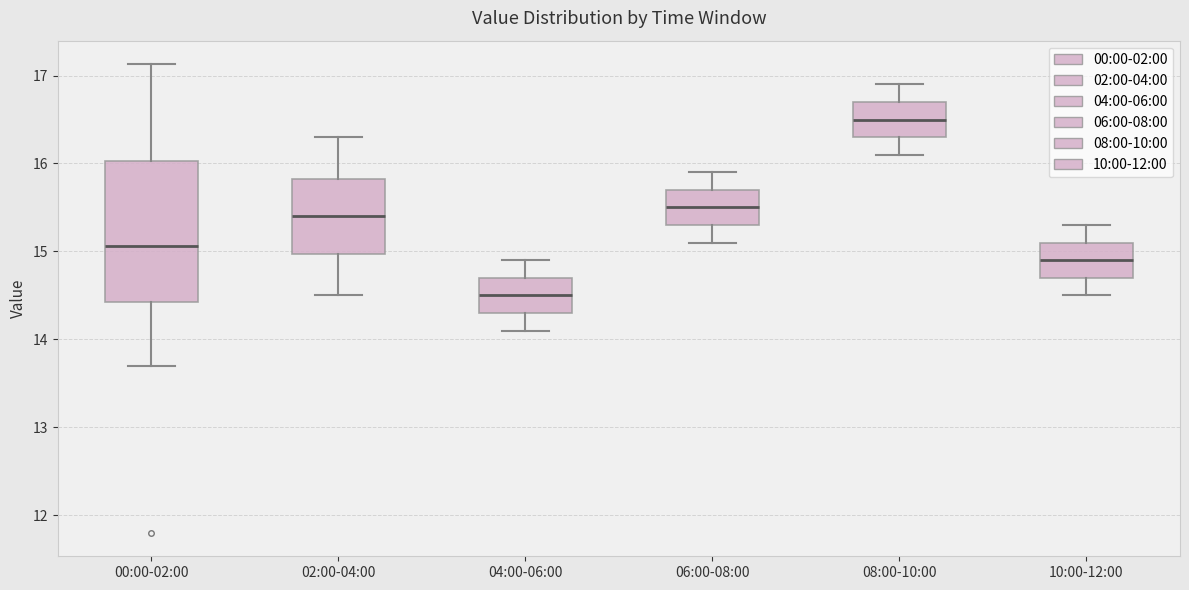

Reading left to right, read every box against the y-axis: the position of its median line, the range the box covers, and the ends of its whiskers. The values are not printed on the chart, so give them approximately, as read against the axis.

00:00-02:00: median 15.1, box 14.4 to 16.0, whiskers 13.7 to 17.1
02:00-04:00: median 15.4, box 15.0 to 15.8, whiskers 14.5 to 16.3
04:00-06:00: median 14.5, box 14.3 to 14.7, whiskers 14.1 to 14.9
06:00-08:00: median 15.5, box 15.3 to 15.7, whiskers 15.1 to 15.9
08:00-10:00: median 16.5, box 16.3 to 16.7, whiskers 16.1 to 16.9
10:00-12:00: median 14.9, box 14.7 to 15.1, whiskers 14.5 to 15.3